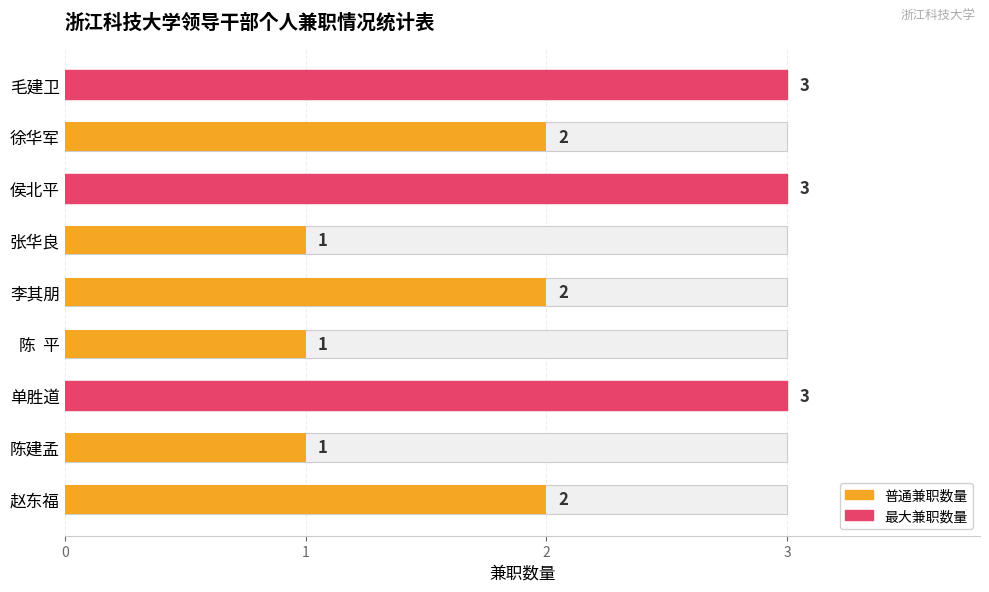

Rank the categories by value from lowest to highest.

陈建孟, 陈 平, 张华良, 赵东福, 李其朋, 徐华军, 单胜道, 侯北平, 毛建卫